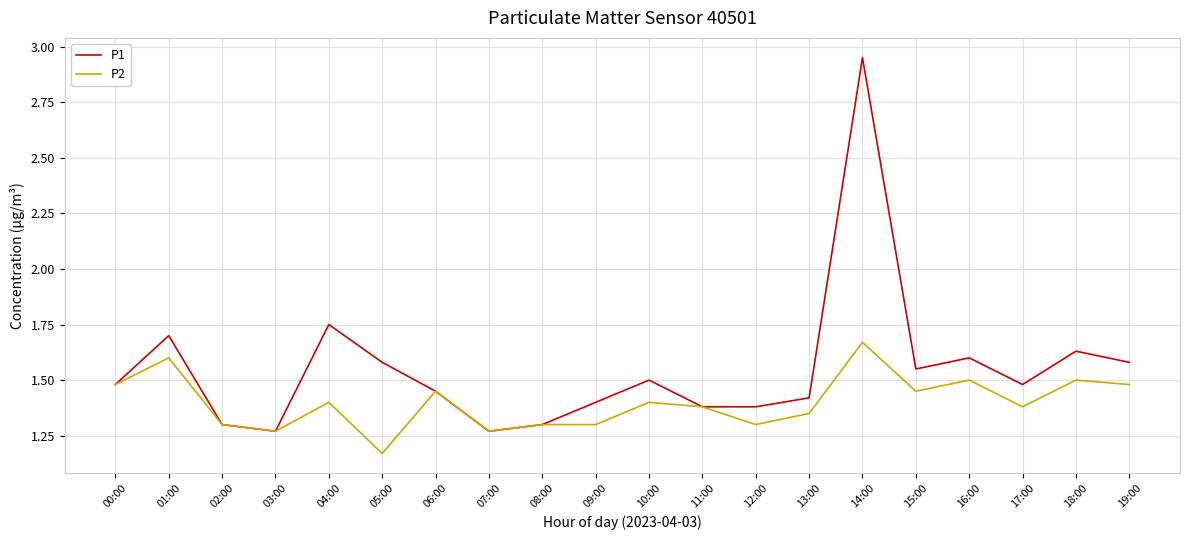

Which category has the lowest value across all series?

05:00